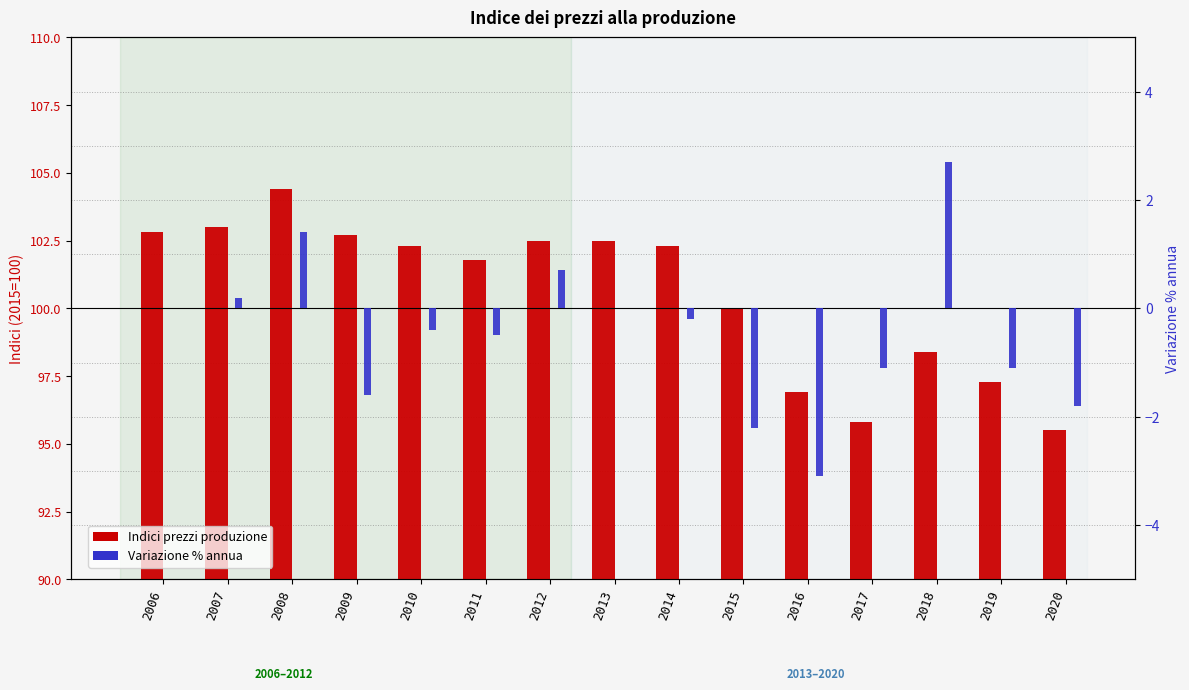

Are the bars grouped side by side (vs. stacked)?

Yes